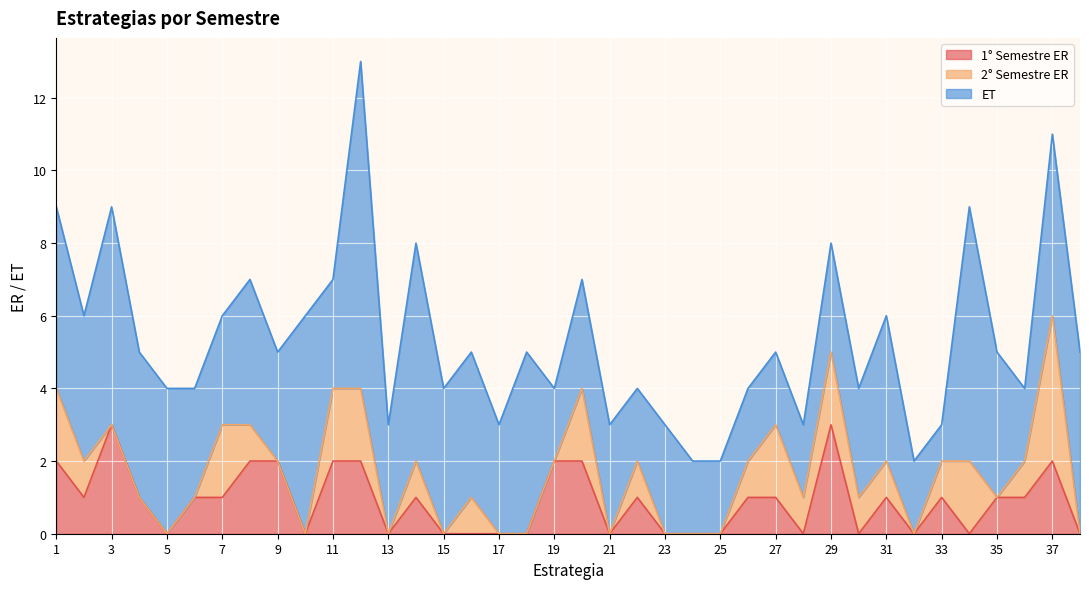

Reading right to left, extract all data points from this chart.

1° Semestre ER: 38=0	37=2	36=1	35=1	34=0	33=1	32=0	31=1	30=0	29=3	28=0	27=1	26=1	25=0	24=0	23=0	22=1	21=0	20=2	19=2	18=0	17=0	16=0	15=0	14=1	13=0	12=2	11=2	10=0	9=2	8=2	7=1	6=1	5=0	4=1	3=3	2=1	1=2
2° Semestre ER: 38=0	37=4	36=1	35=0	34=2	33=1	32=0	31=1	30=1	29=2	28=1	27=2	26=1	25=0	24=0	23=0	22=1	21=0	20=2	19=0	18=0	17=0	16=1	15=0	14=1	13=0	12=2	11=2	10=0	9=0	8=1	7=2	6=0	5=0	4=0	3=0	2=1	1=2
ET: 38=5	37=5	36=2	35=4	34=7	33=1	32=2	31=4	30=3	29=3	28=2	27=2	26=2	25=2	24=2	23=3	22=2	21=3	20=3	19=2	18=5	17=3	16=4	15=4	14=6	13=3	12=9	11=3	10=6	9=3	8=4	7=3	6=3	5=4	4=4	3=6	2=4	1=5